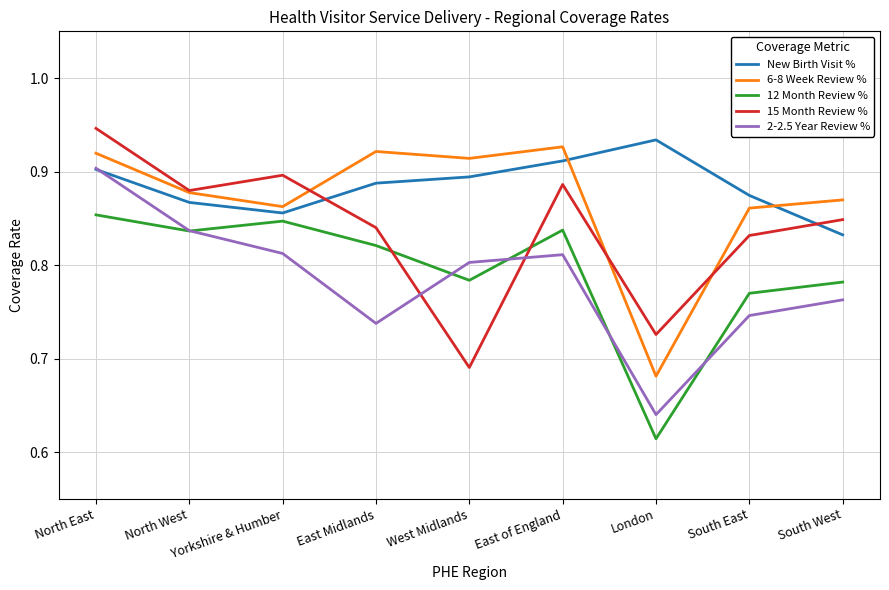

What position from the left is East of England?

6